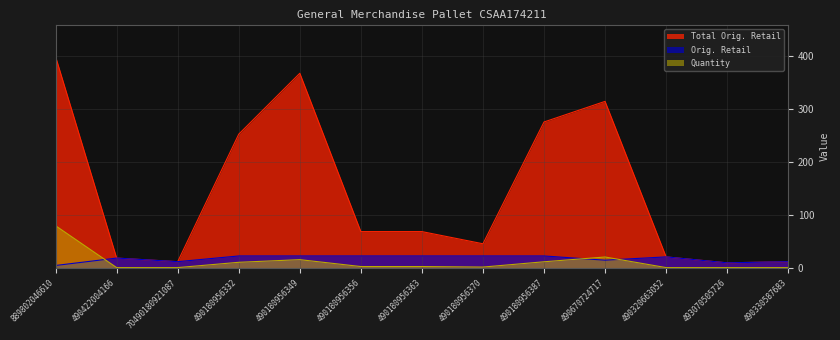

In Quantity, how many points are higher than both neighbors (excluding endpoints)?

2